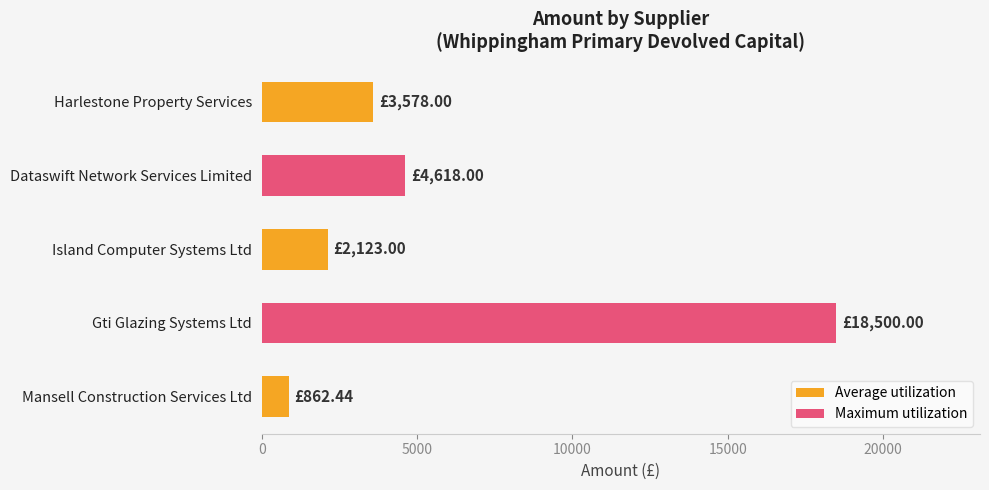

What is the change in value from Dataswift Network Services Limited to Mansell Construction Services Ltd?

-3755.6